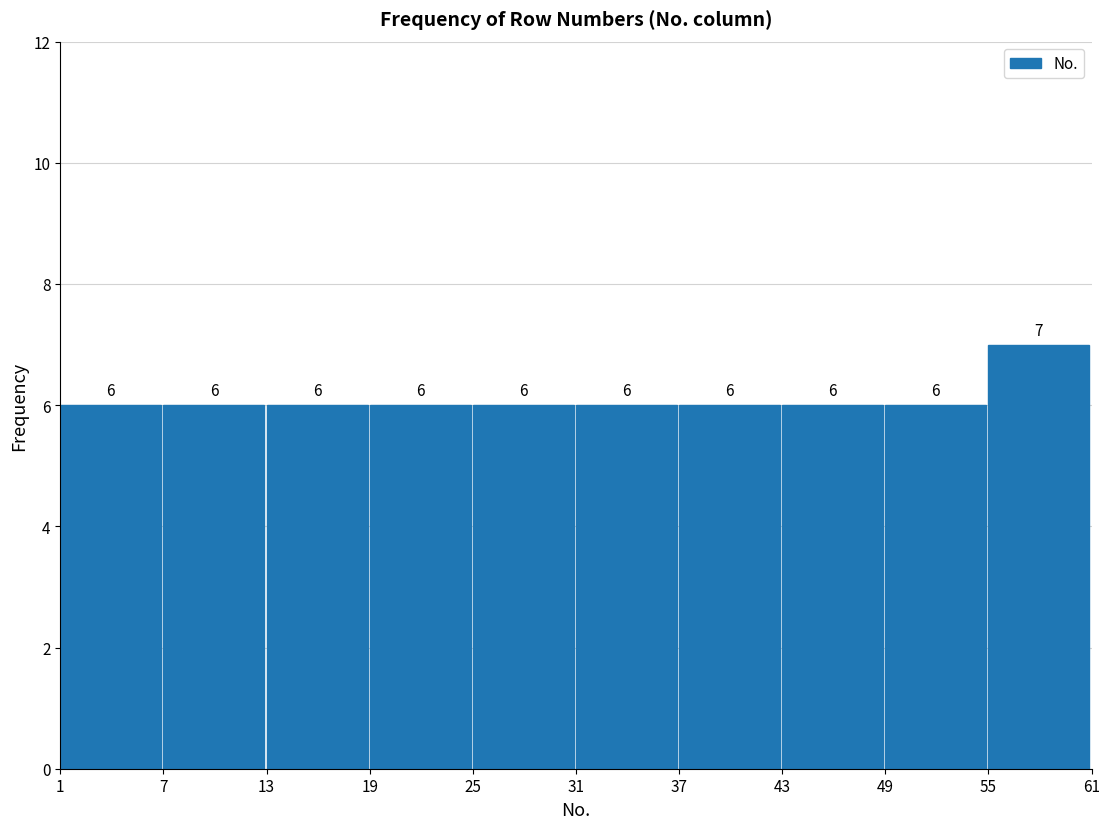

Reading left to right, transcribe this chart: for each bar, give the range it covers on the x-axis and its height.

1 to 7: 6
7 to 13: 6
13 to 19: 6
19 to 25: 6
25 to 31: 6
31 to 37: 6
37 to 43: 6
43 to 49: 6
49 to 55: 6
55 to 61: 7